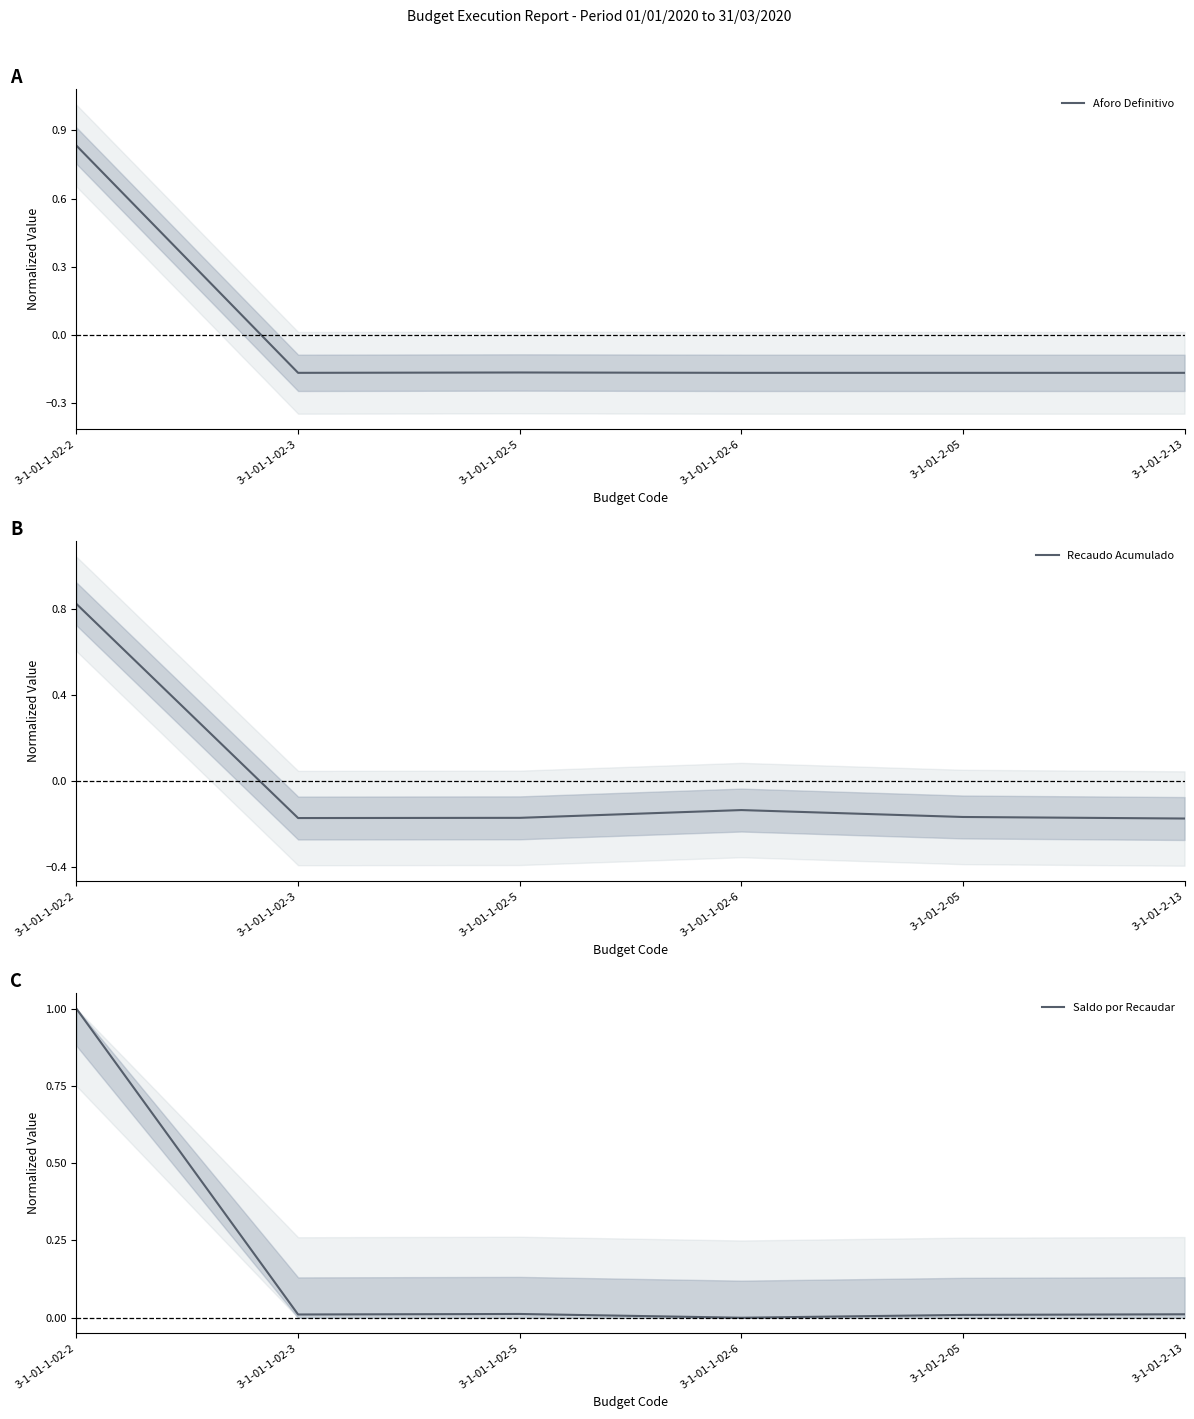

What position from the left is 3-1-01-2-05?

5